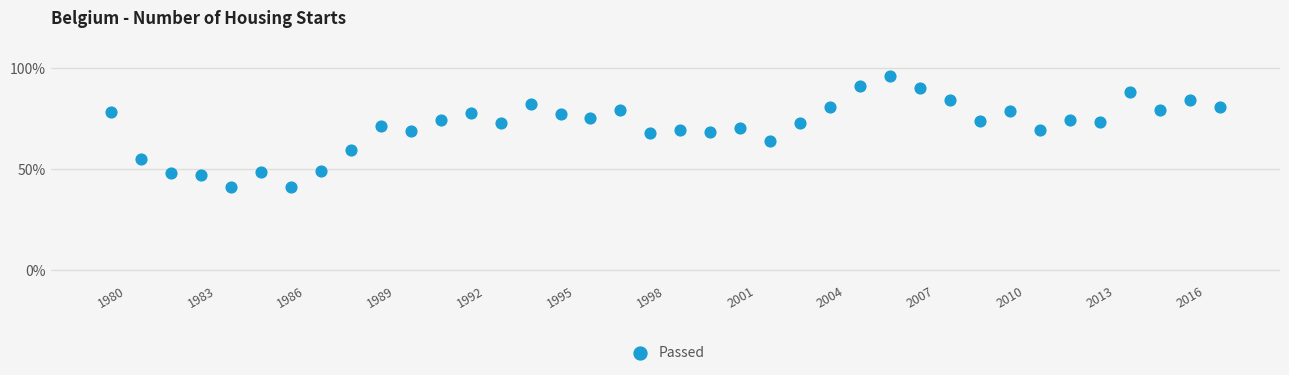

What is the range of X values (max minus min)?

37.0